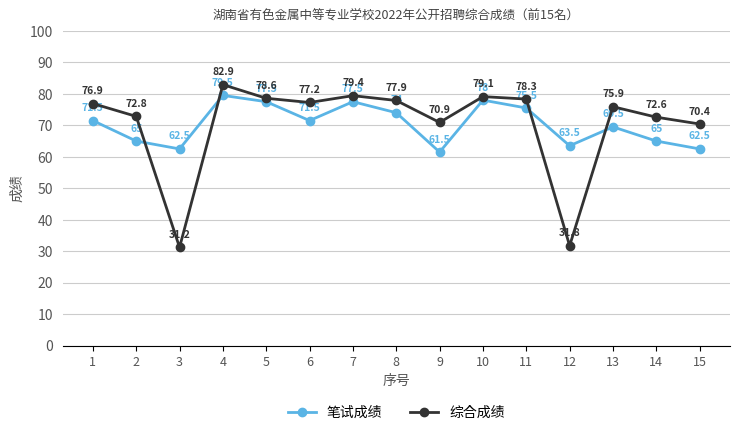

Between which two adjacent categories do 笔试成绩 and 综合成绩 first intersect?

2 and 3